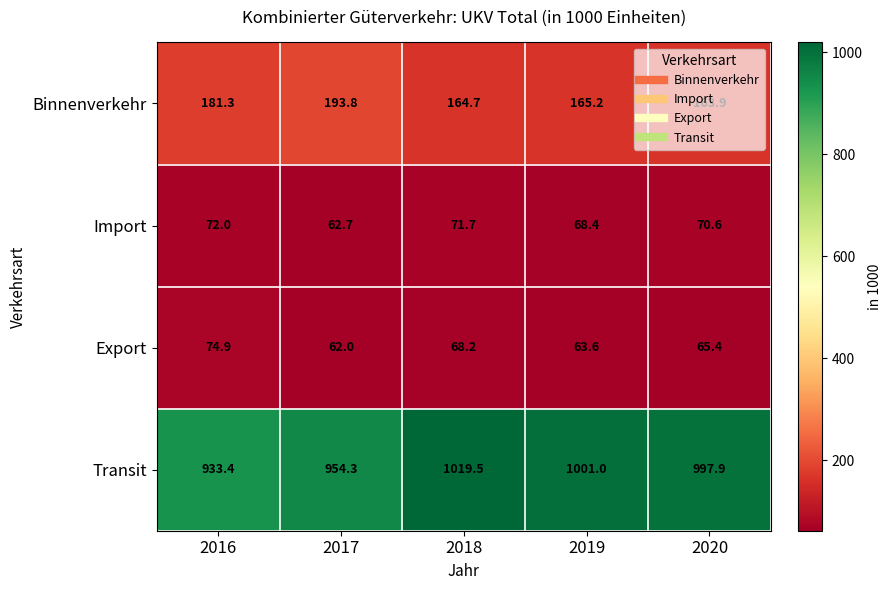

Rank the series by their maximum value, from lowest to highest.

Import, Export, Binnenverkehr, Transit